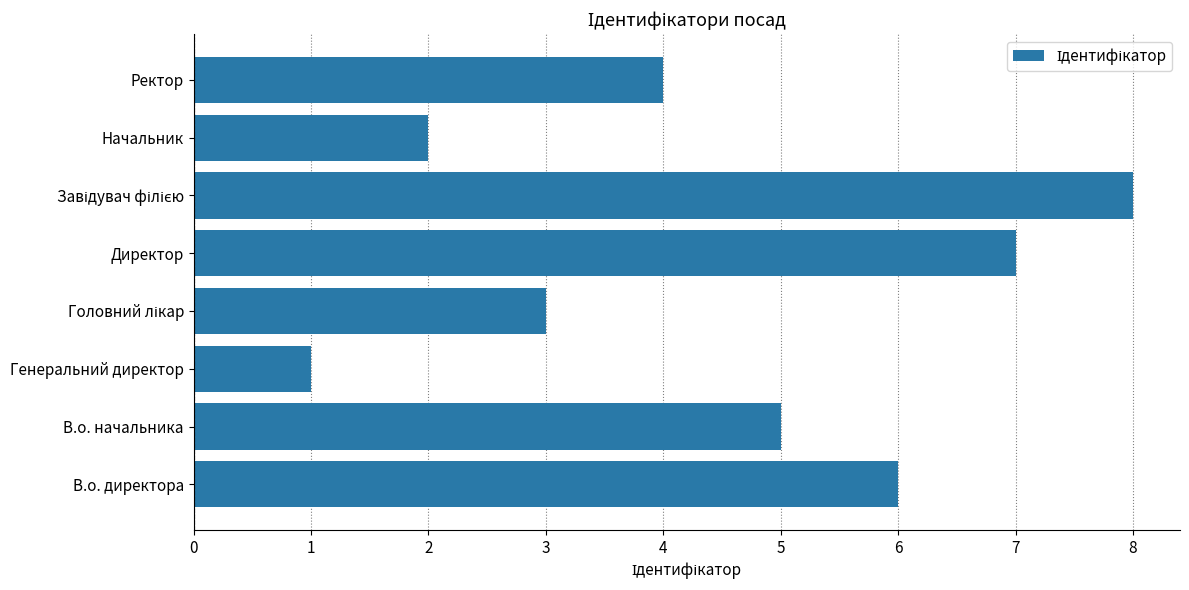

Is it true that the value at В.о. начальника is 5?

True